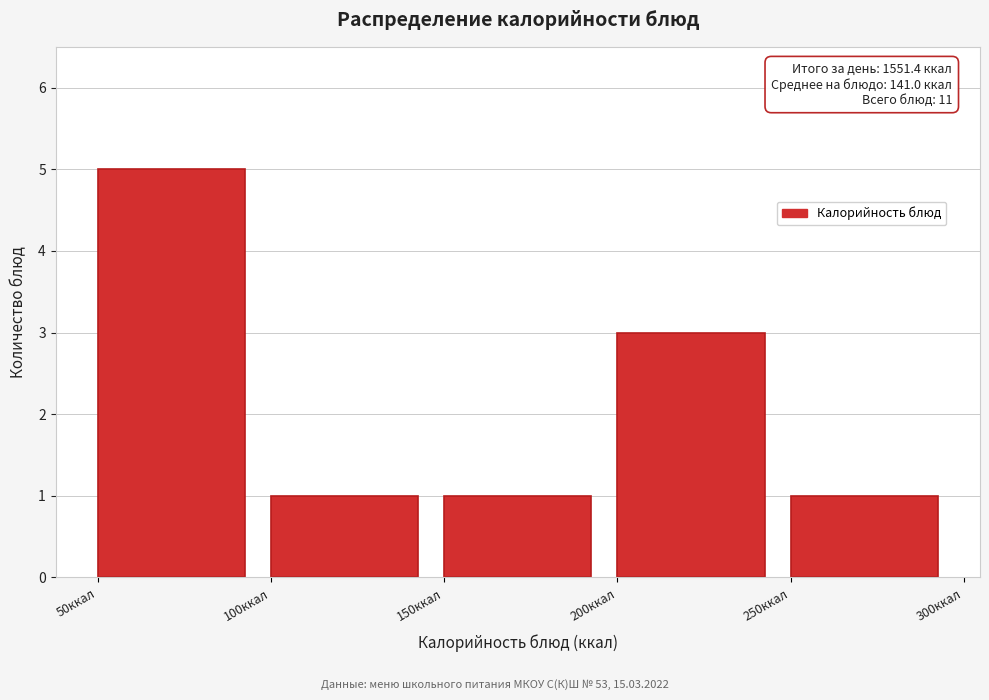

Over which range of the x-axis is the bar tallest?

50 to 100